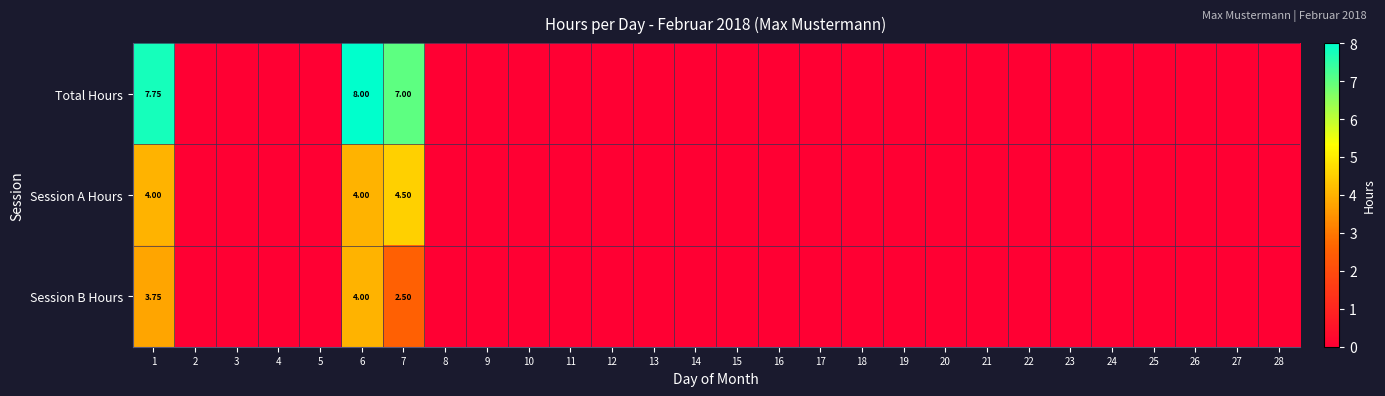

At how many categories does at least one series exceed 1?

3